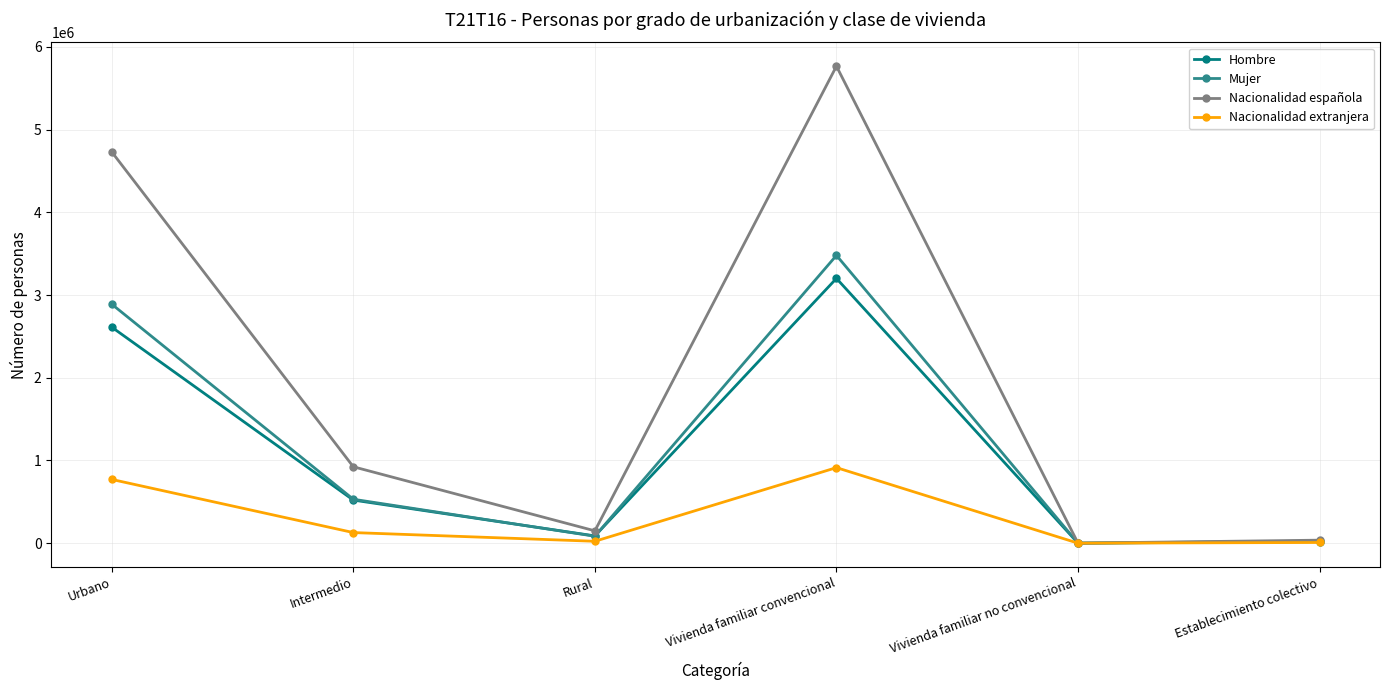

Which series has the largest total across all categories?

Nacionalidad española